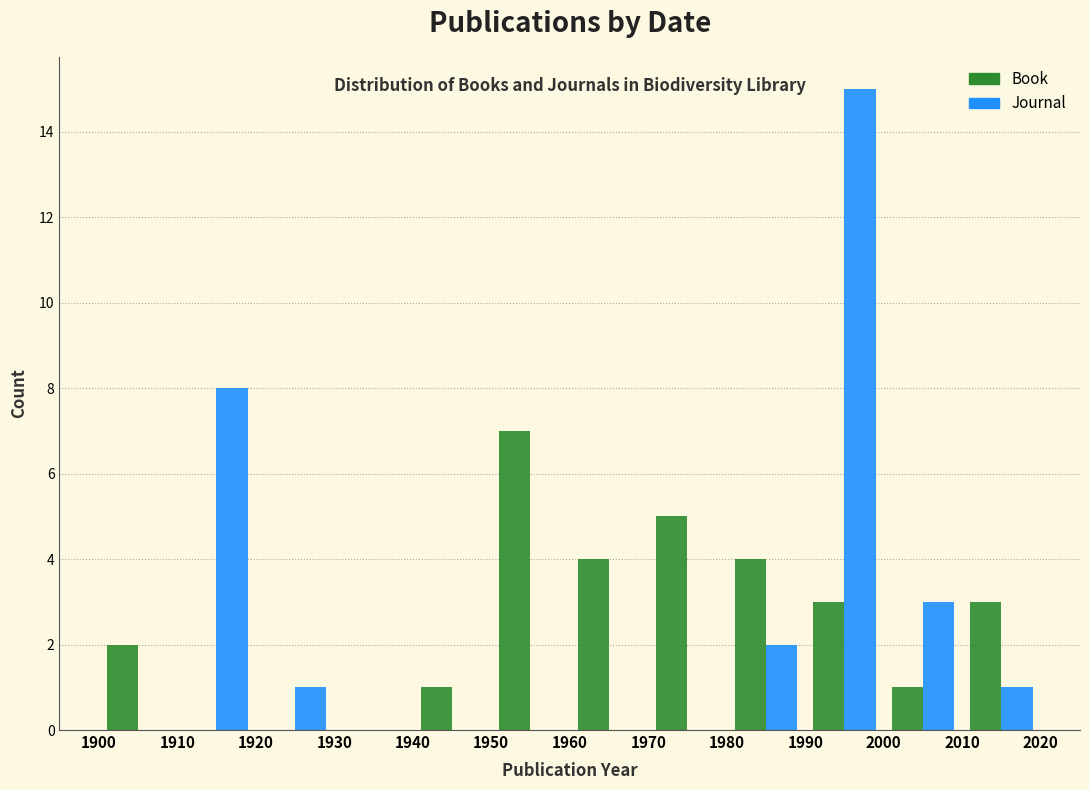

Reading left to right, list every range on the x-axis with the height of the bar of each series over it. The values are not printed on the chart, so give them approximately, as read against the axis.

1900 to 1910: Book=2	Journal=0
1910 to 1920: Book=0	Journal=8
1920 to 1930: Book=0	Journal=1
1930 to 1940: Book=0	Journal=0
1940 to 1950: Book=1	Journal=0
1950 to 1960: Book=7	Journal=0
1960 to 1970: Book=4	Journal=0
1970 to 1980: Book=5	Journal=0
1980 to 1990: Book=4	Journal=2
1990 to 2000: Book=3	Journal=15
2000 to 2010: Book=1	Journal=3
2010 to 2020: Book=3	Journal=1